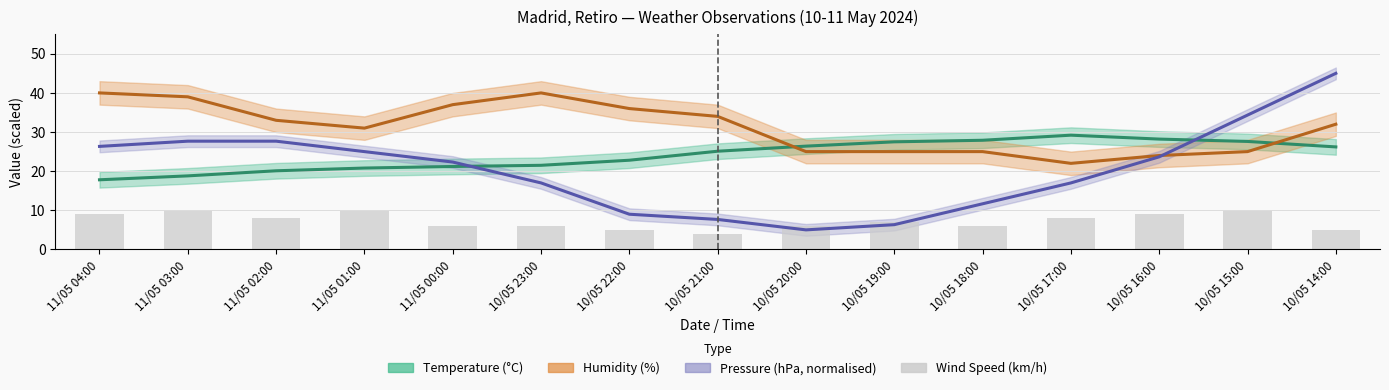

Which has a higher value, 11/05 03:00 or 11/05 04:00?

11/05 03:00